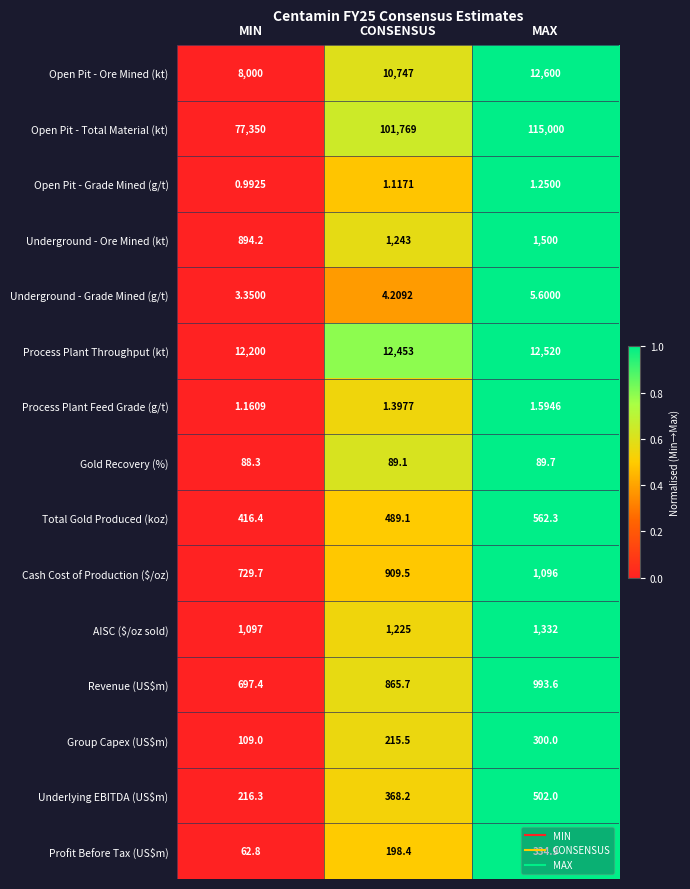

List the labels in order of Cash Cost of Production ($/oz) value, smallest first.

MIN, CONSENSUS, MAX